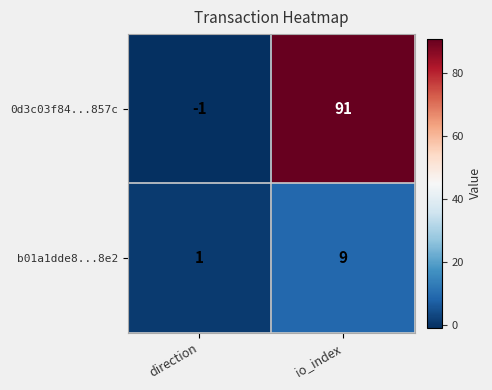

Which label corresponds to the smallest value in the chart?

direction